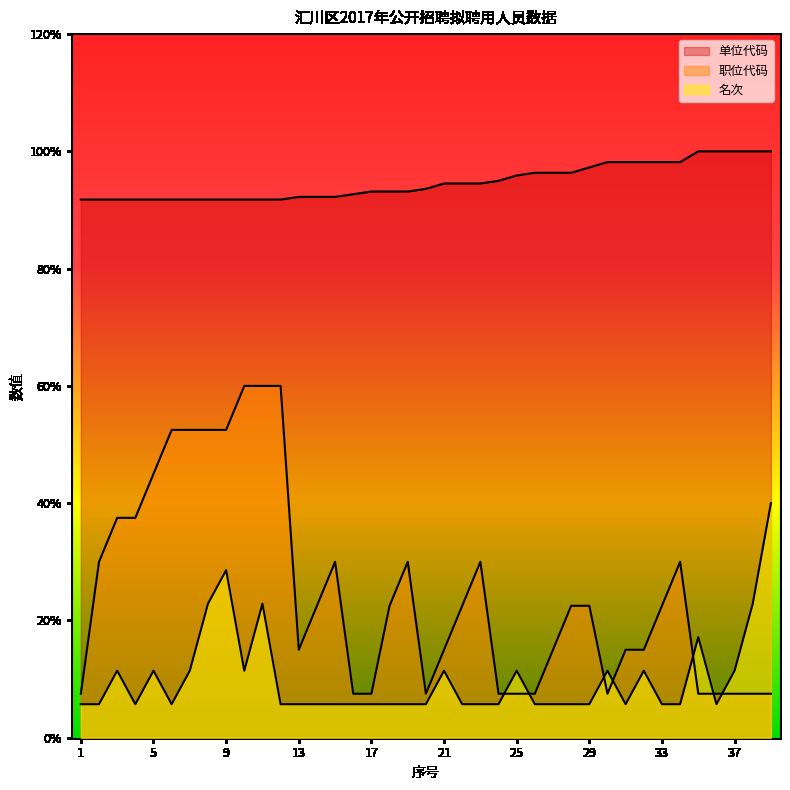

Rank the series by their average value, from highest to lowest.

单位代码, 职位代码, 名次